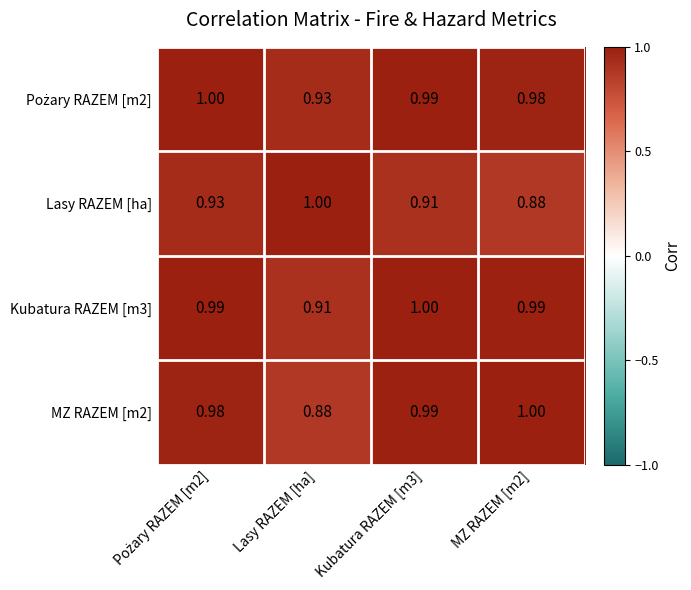

At which label does Kubatura RAZEM [m3] reach its minimum?

Lasy RAZEM [ha]